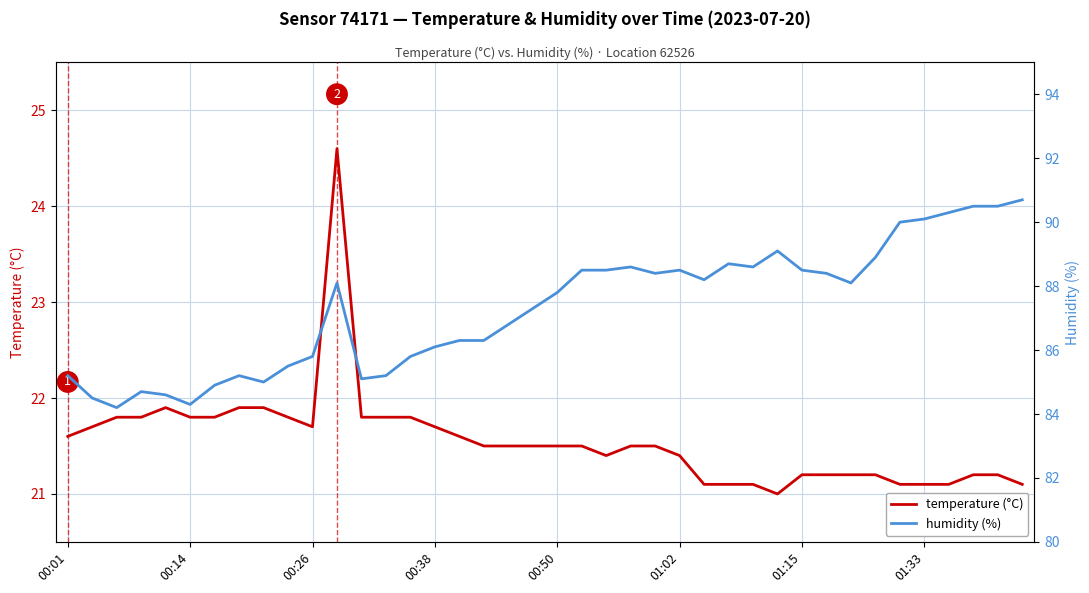

Between 31 and 37, which series saw the biggest shift?

humidity (%)